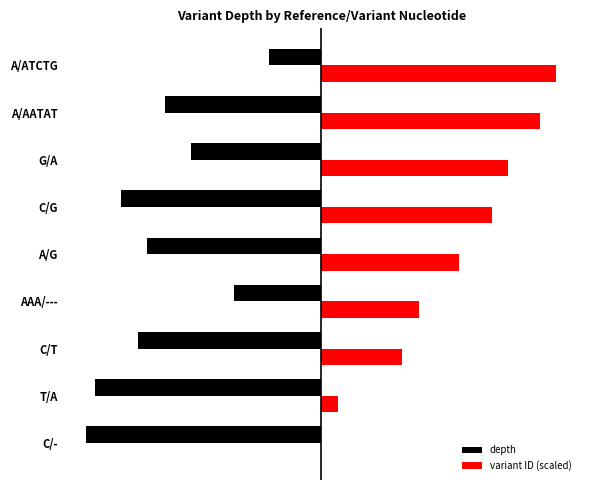

What are all the series names shown in the legend?

depth, variant ID (scaled)